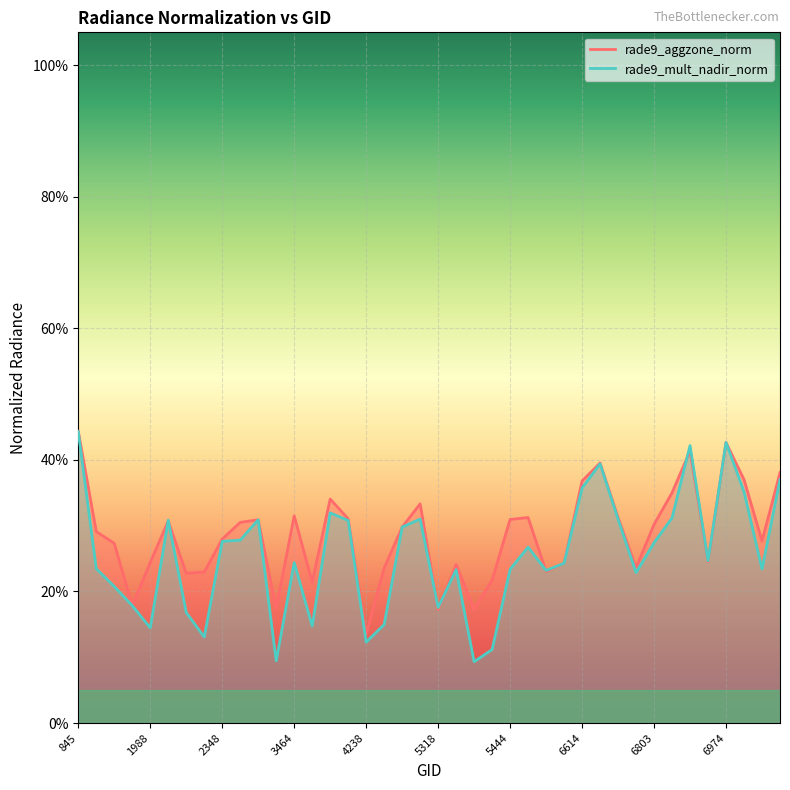

How many lines are shown in the chart?

2